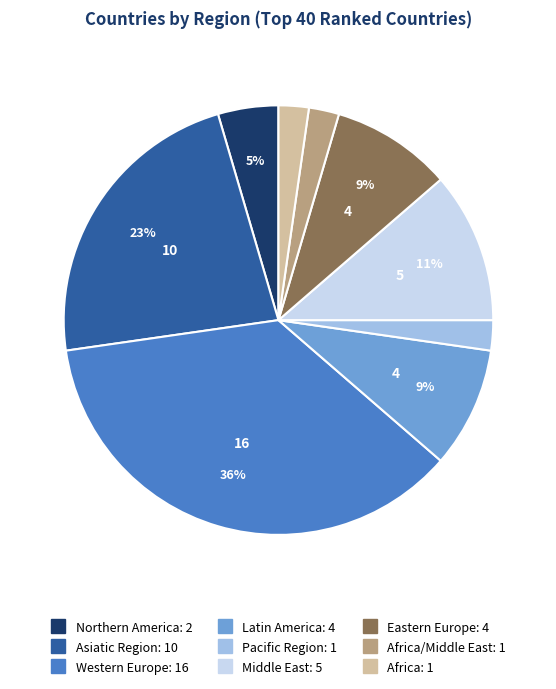

To the nearest percent, what is the average slice percentage?

11%